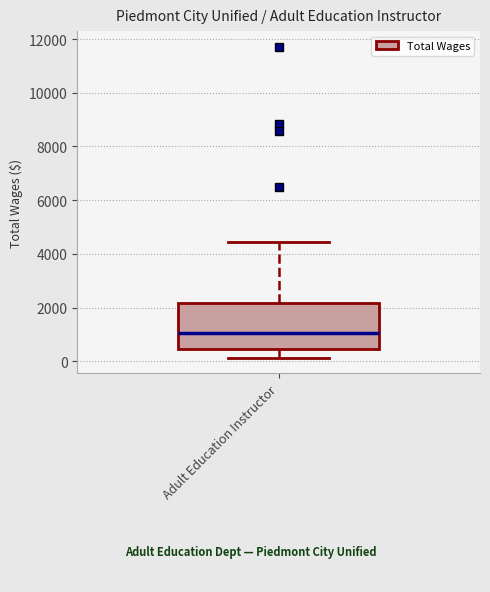

Transcribe this box plot: give where the median line is, the range the box spans, and where the two whiskers end, as read against the y-axis. The values are not printed on the chart, so give them approximately, as read against the axis.

median 1000, box 400 to 2200, whiskers 200 to 4400